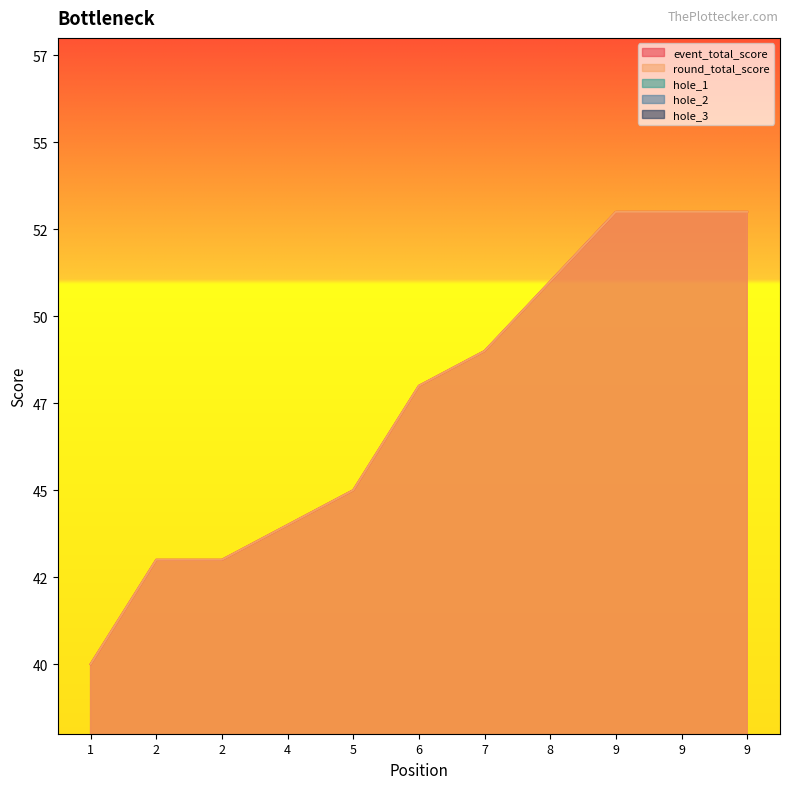

What is the minimum value for hole_3?

2